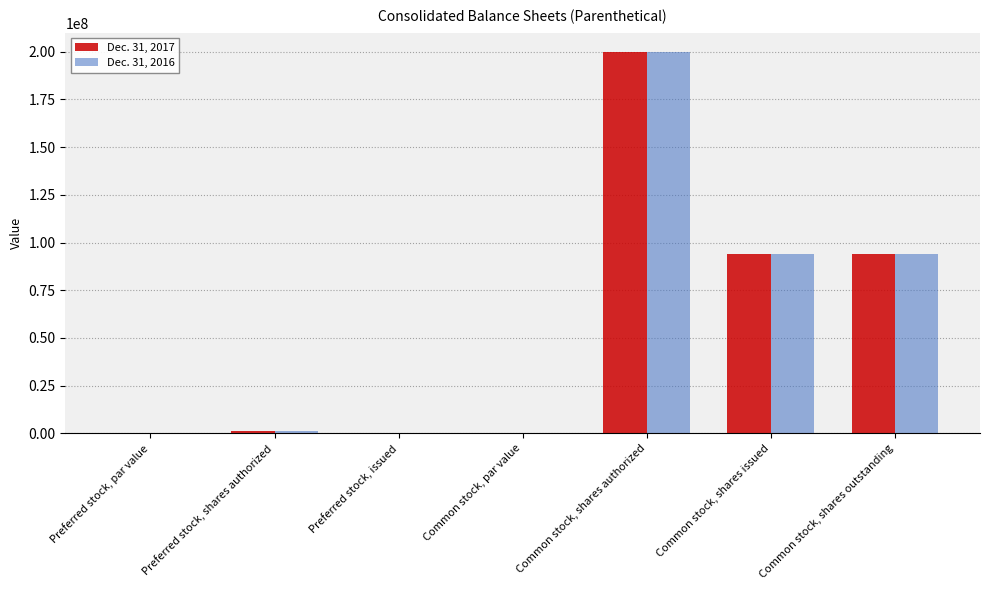

The value of Dec. 31, 2017 at Preferred stock, par value is 0.0. True or false?

True